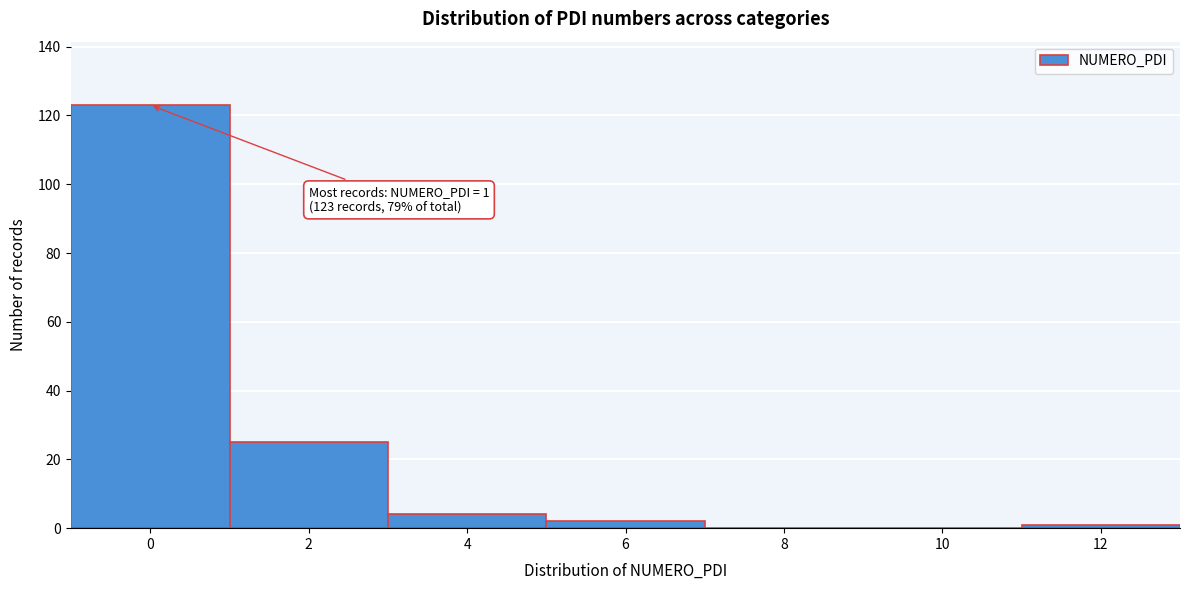

Reading right to left, extract all data points from this chart.

12=1	10=0	8=0	6=2	4=4	2=25	0=123